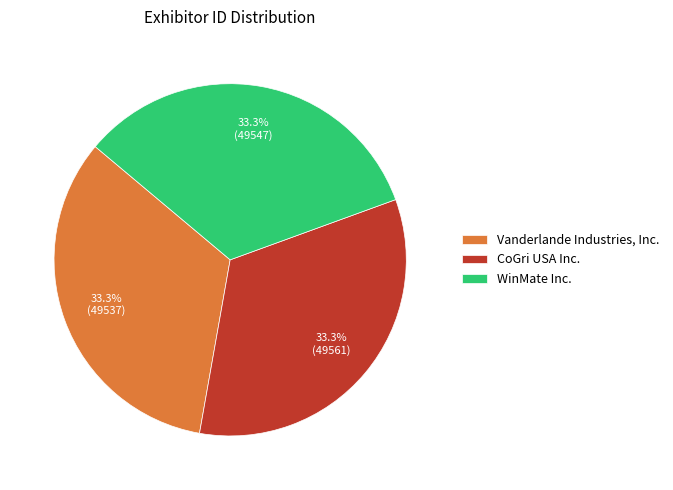

Approximately how many times larger is the value at Vanderlande Industries, Inc. compared to WinMate Inc.?

1.0